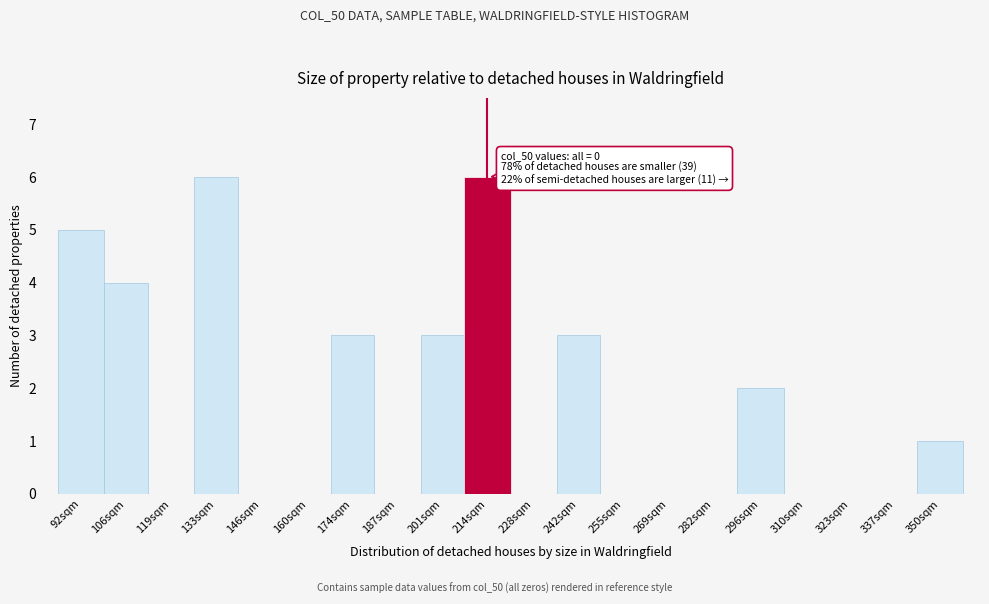

Reading left to right, list all the values displayed in this chart.

92sqm=5	106sqm=4	119sqm=0	133sqm=6	146sqm=0	160sqm=0	174sqm=3	187sqm=0	201sqm=3	214sqm=6	228sqm=0	242sqm=3	255sqm=0	269sqm=0	282sqm=0	296sqm=2	310sqm=0	323sqm=0	337sqm=0	350sqm=1